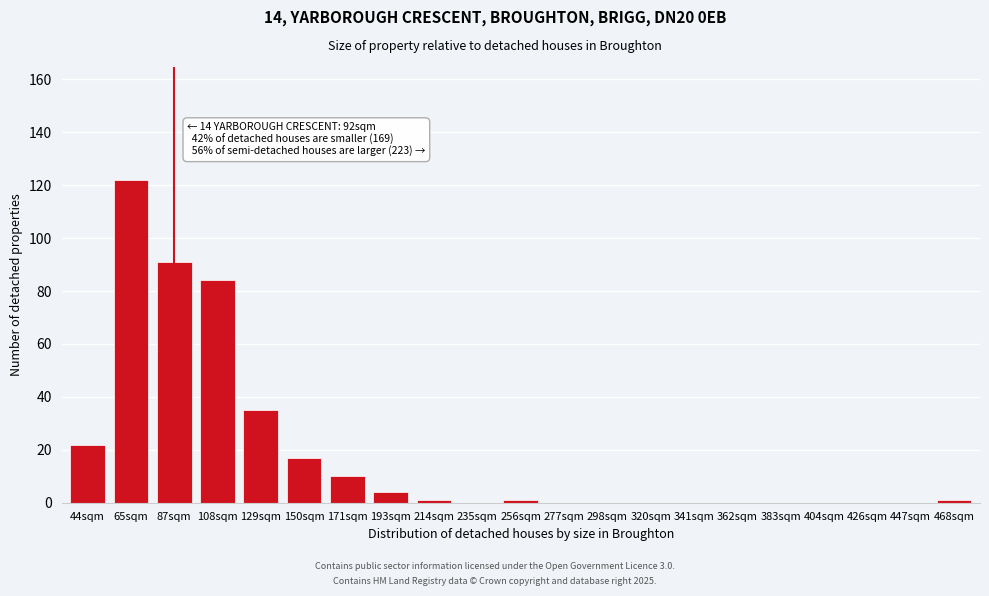

Reading left to right, extract all data points from this chart.

44sqm=22	65sqm=122	87sqm=91	108sqm=84	129sqm=35	150sqm=17	171sqm=10	193sqm=4	214sqm=1	235sqm=0	256sqm=1	277sqm=0	298sqm=0	320sqm=0	341sqm=0	362sqm=0	383sqm=0	404sqm=0	426sqm=0	447sqm=0	468sqm=1